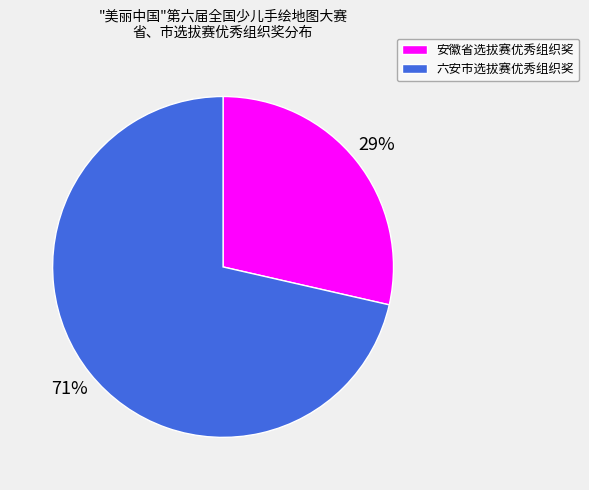

Between 安徽省选拔赛优秀组织奖 and 六安市选拔赛优秀组织奖, which is larger?

六安市选拔赛优秀组织奖